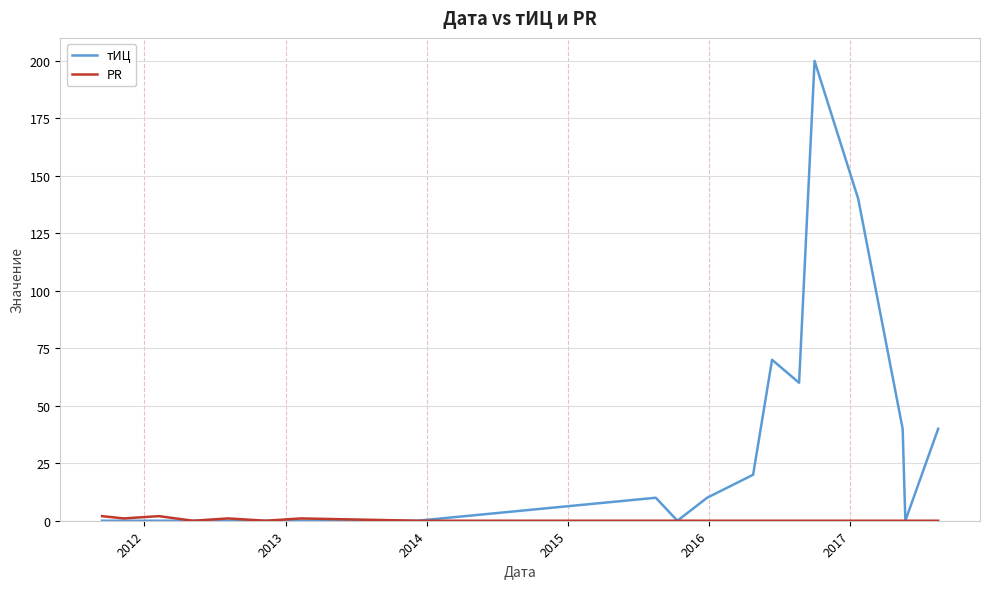

Which series has the widest spread of values?

тИЦ